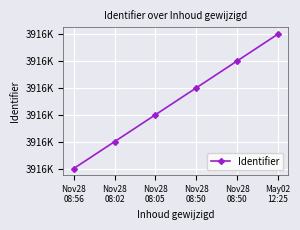

True or false: the data shows 3916869 at May02
12:25.

True